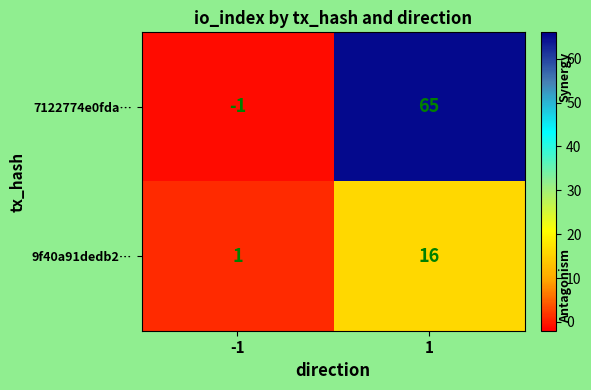

The 9f40a91dedb2… series shows 16 at 1. True or false?

True